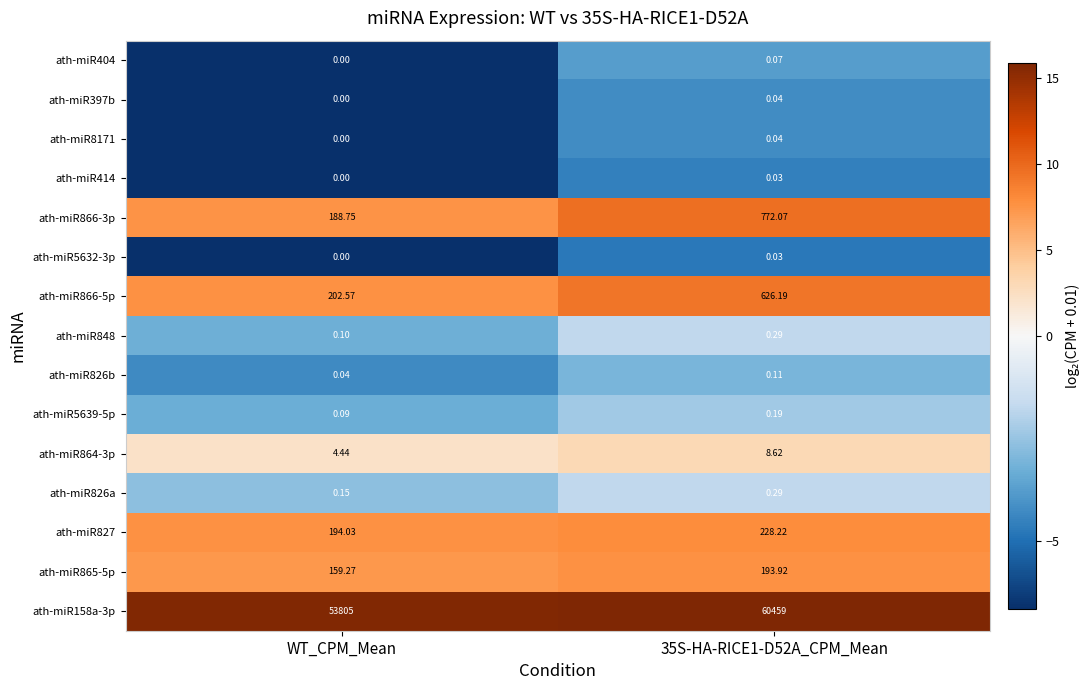

At which label is ath-miR158a-3p closest to 57132?

WT_CPM_Mean